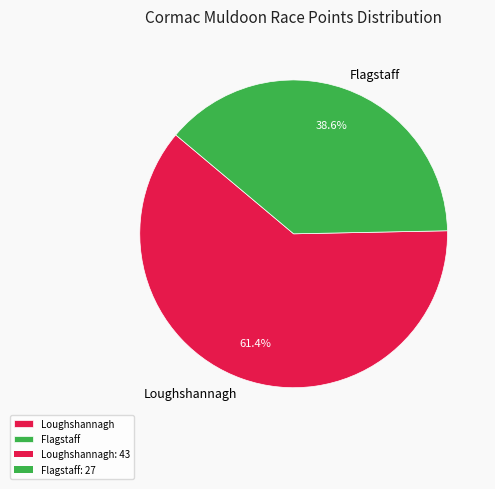

Is Flagstaff the majority of the pie?

No